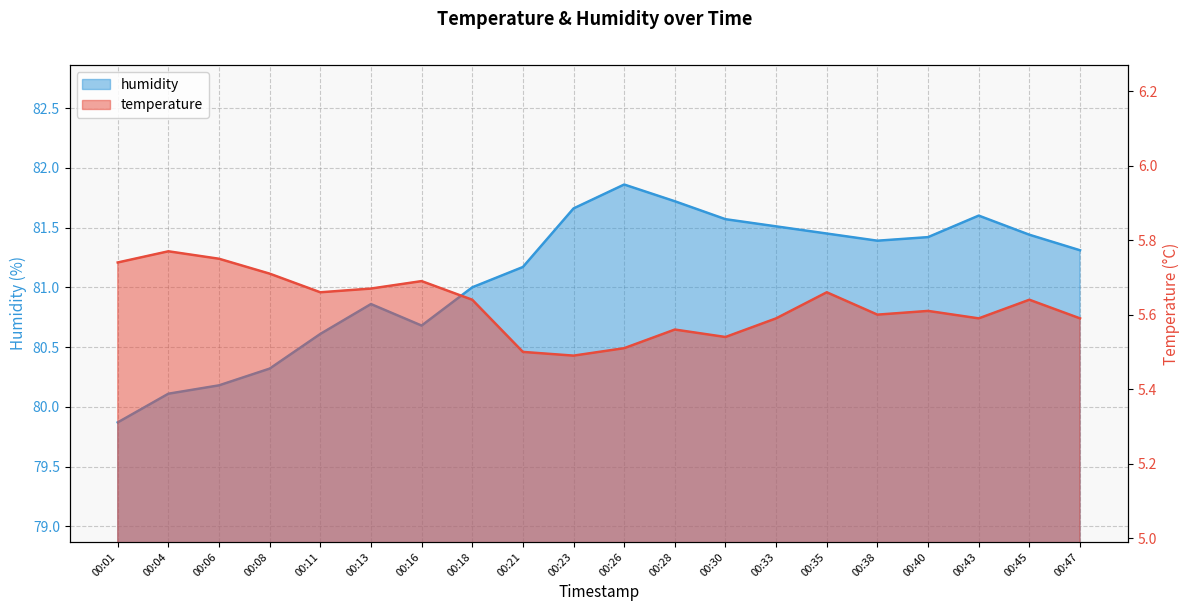

At 00:28, list the series in order from largest to smallest.

humidity, temperature